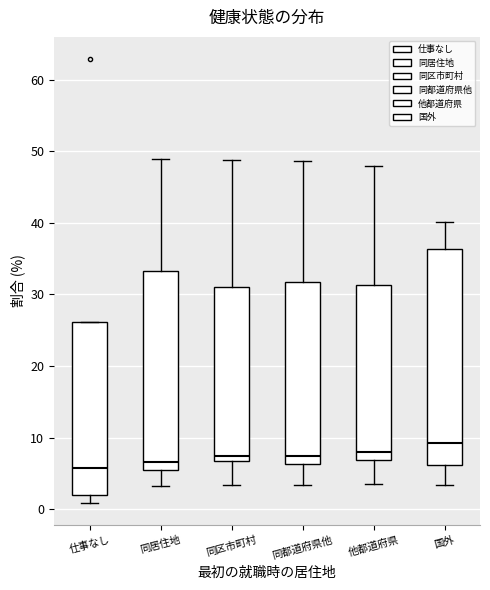

Where does the lower whisker of the box for 同居住地 end on the y-axis? The values are not printed on the chart, so give them approximately, as read against the axis.

3